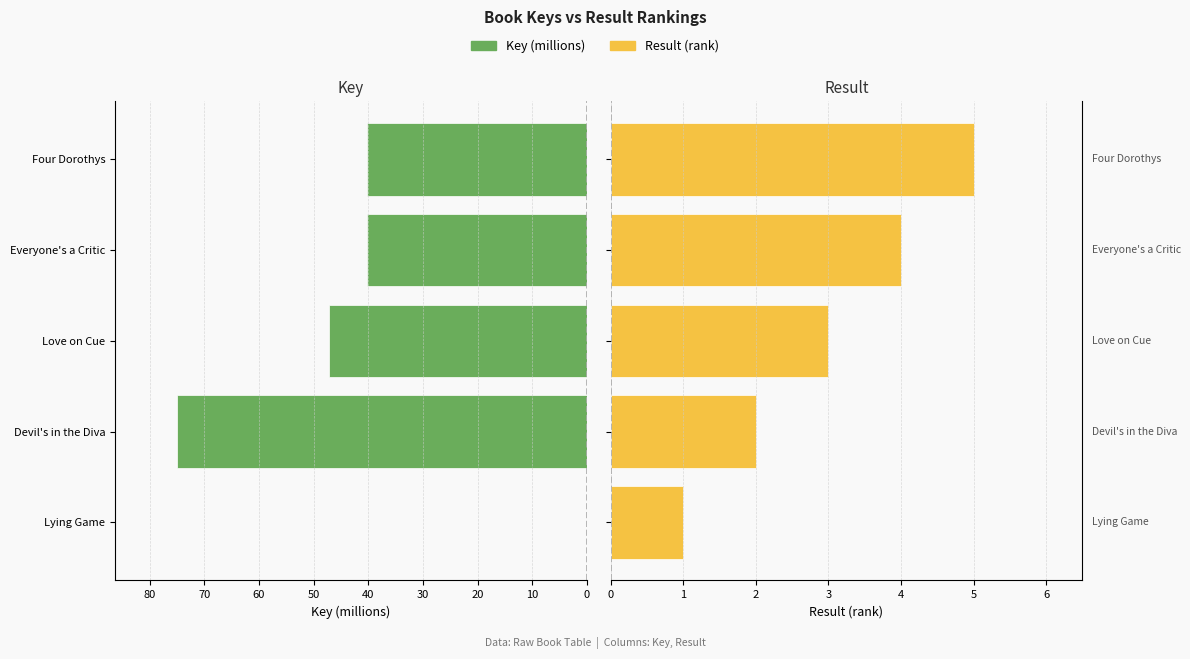

Are the bars grouped side by side (vs. stacked)?

Yes